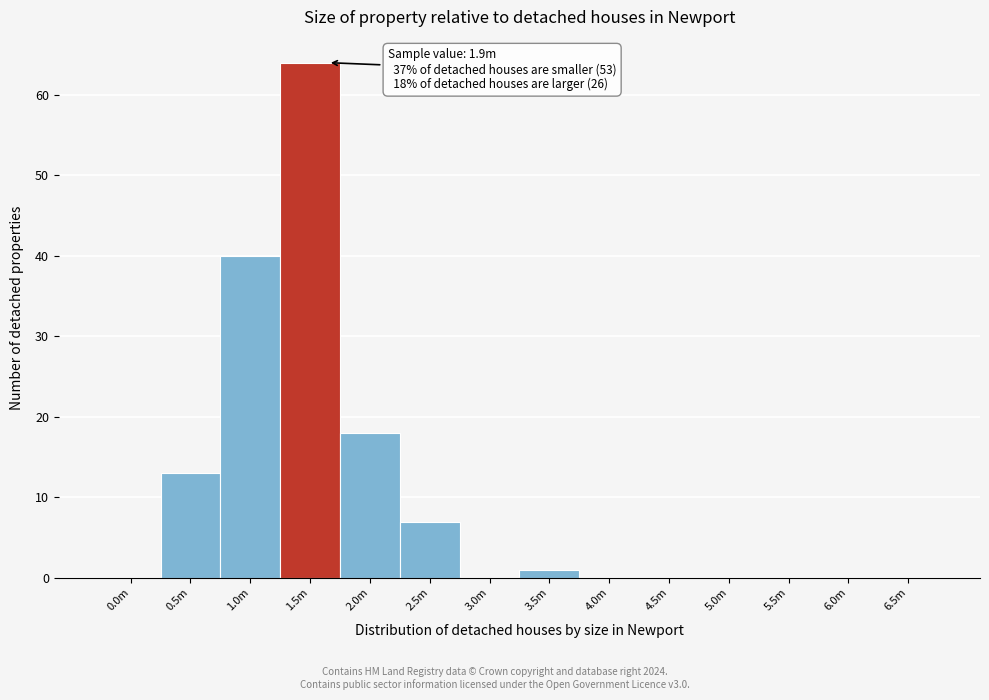

Reading right to left, transcribe all the data shown in this chart.

6.5m=0	6.0m=0	5.5m=0	5.0m=0	4.5m=0	4.0m=0	3.5m=1	3.0m=0	2.5m=7	2.0m=18	1.5m=64	1.0m=40	0.5m=13	0.0m=0